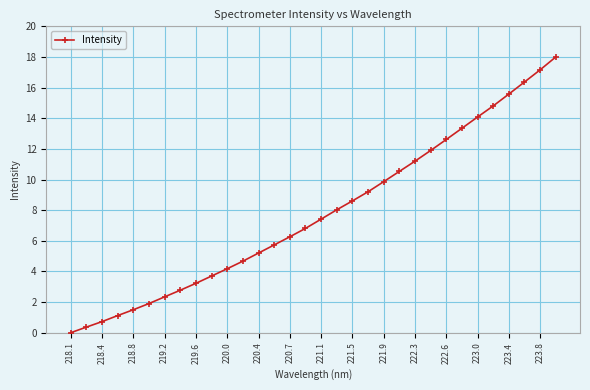

What is the greatest value displayed?

18.0